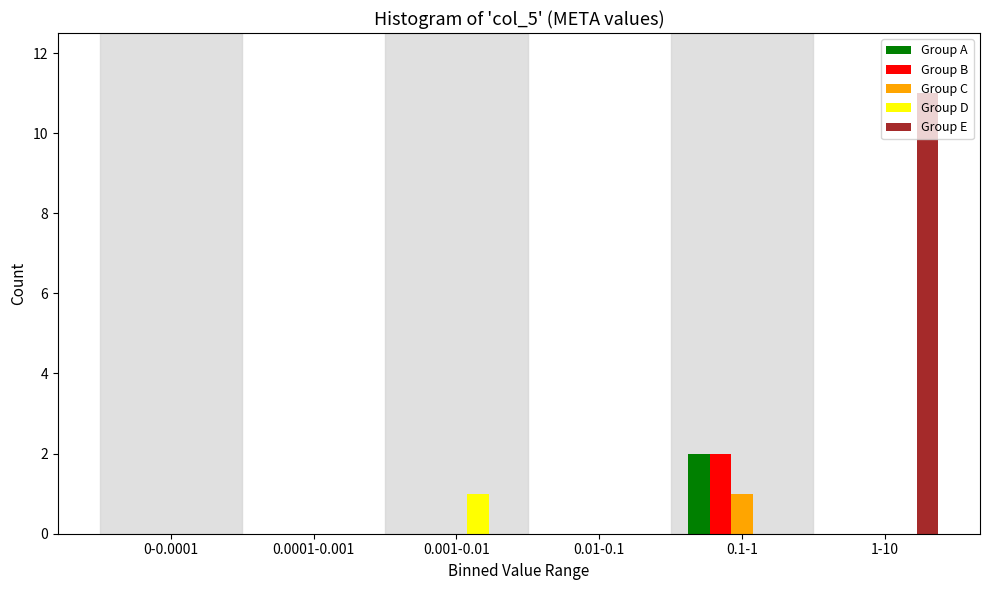

Is the value of Group C at 0-0.0001 greater than the value of Group B at 0.001-0.01?

No